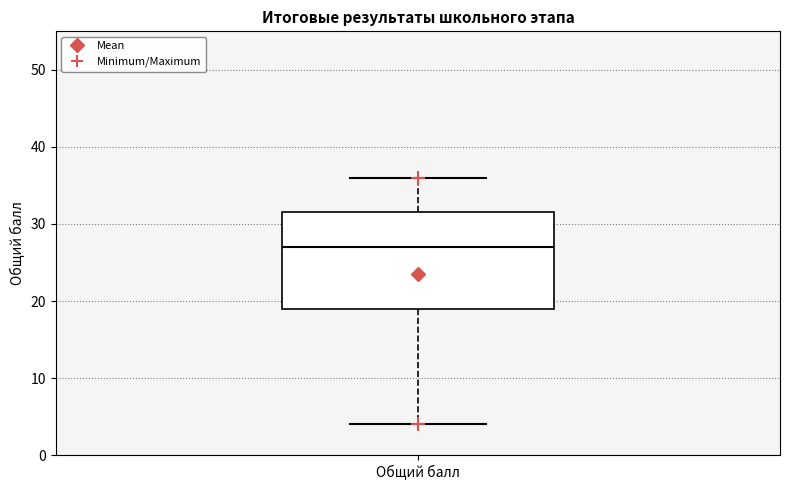

Transcribe this box plot: give where the median line is, the range the box spans, and where the two whiskers end, as read against the y-axis. The values are not printed on the chart, so give them approximately, as read against the axis.

median 27, box 19 to 32, whiskers 4 to 36